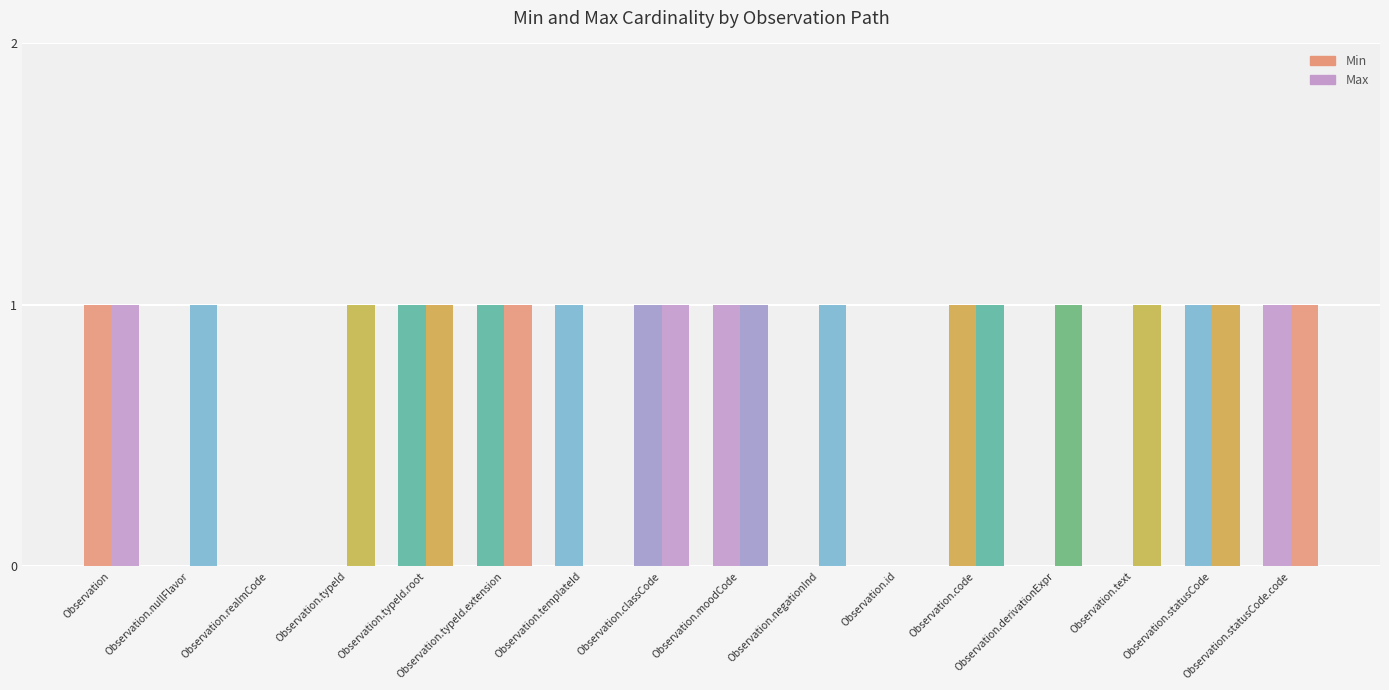

The value of Max at Observation.derivationExpr is 1. True or false?

False